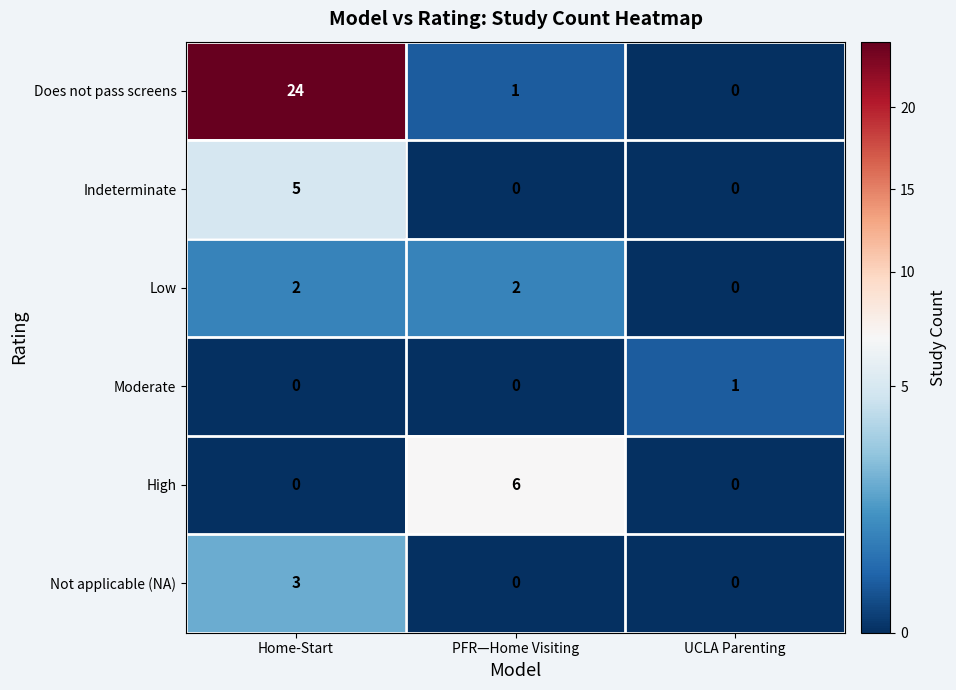

Which series changed the most between Home-Start and PFR—Home Visiting?

Does not pass screens